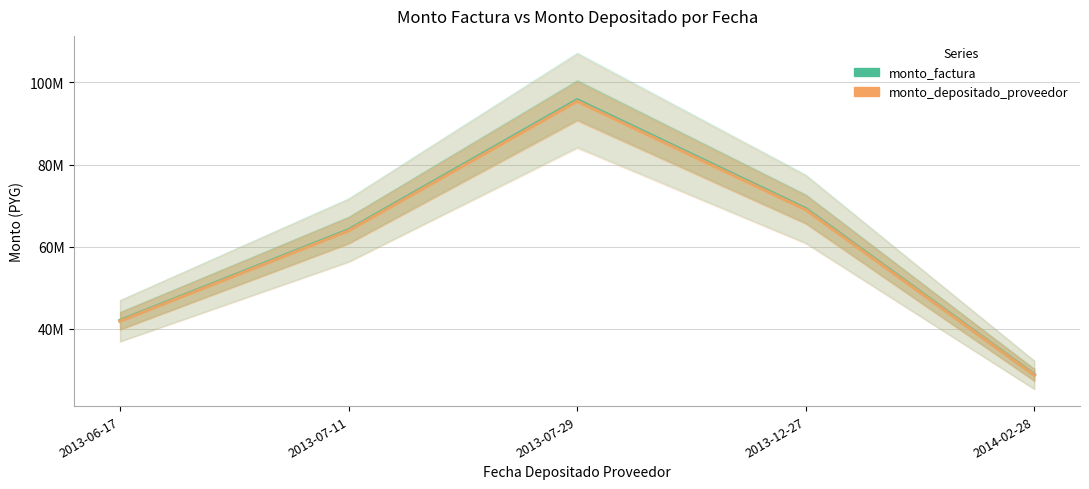

At which category does the chart reach its minimum across all series?

2014-02-28